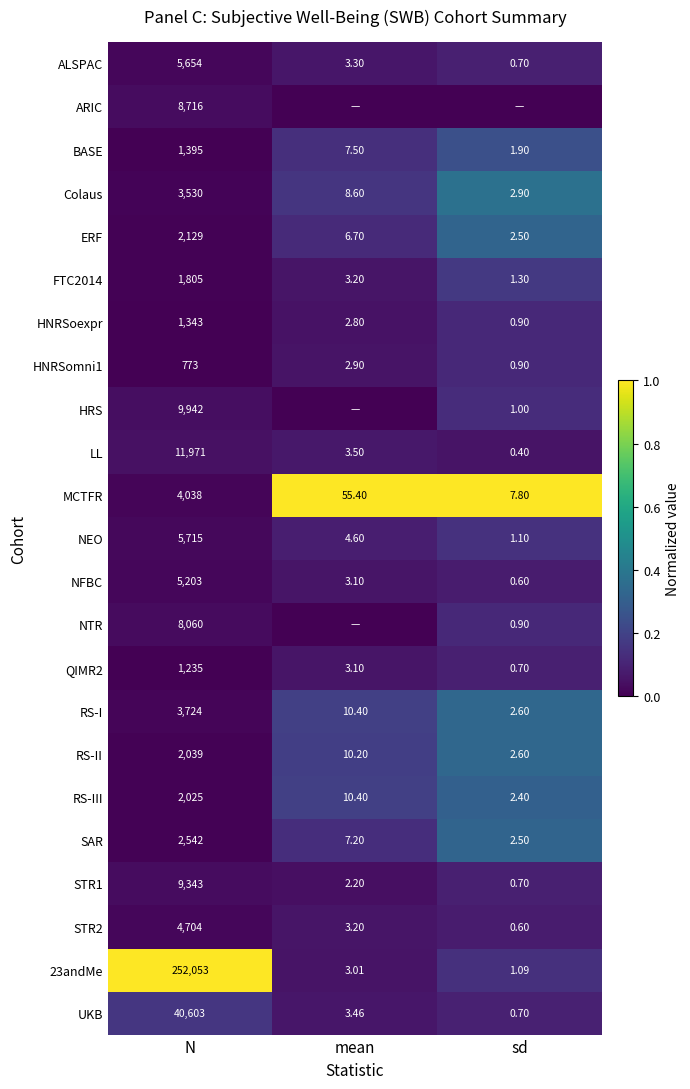

Is the value of UKB at mean greater than the value of LL at mean?

No